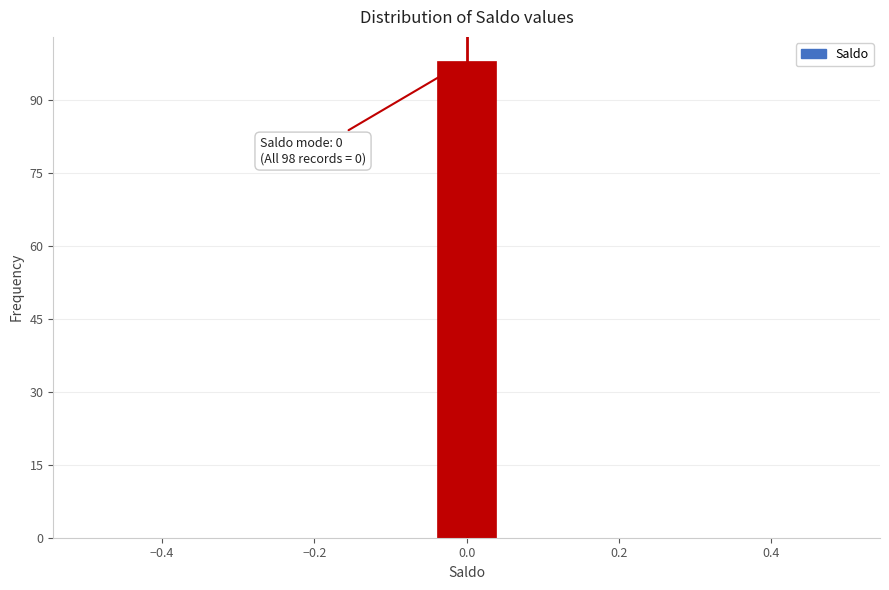

Over which range of the x-axis is the bar tallest?

-0.04 to 0.04